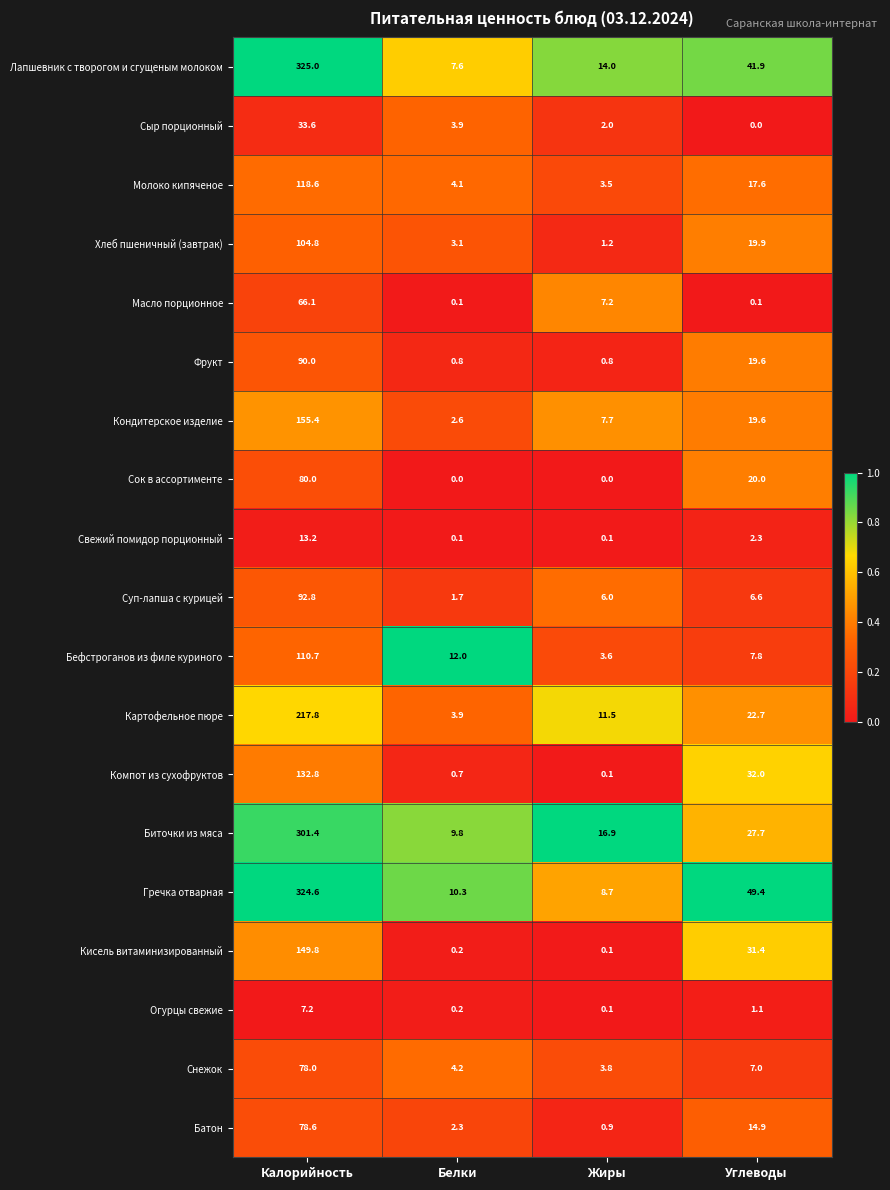

Which series has the largest total across all categories?

Гречка отварная